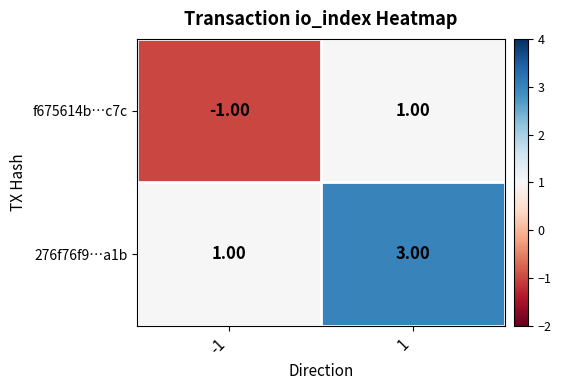

Rank the series at -1 from lowest to highest value.

f675614b…c7c, 276f76f9…a1b